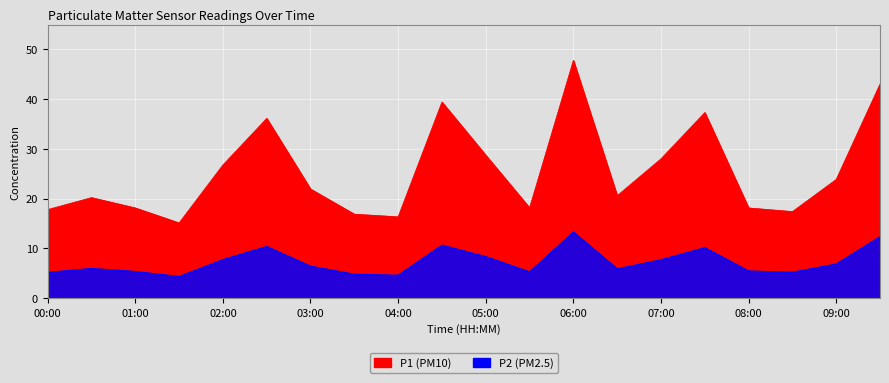

What is the value of the P2 point at the 12th from the left?

5.3